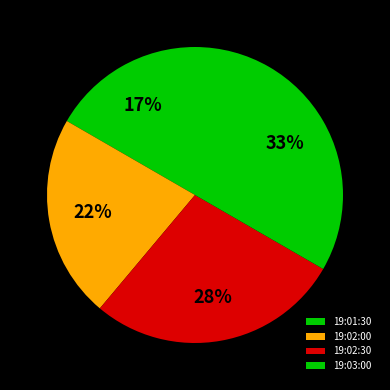

How much of the chart is everything except 19:02:30?

72.2%